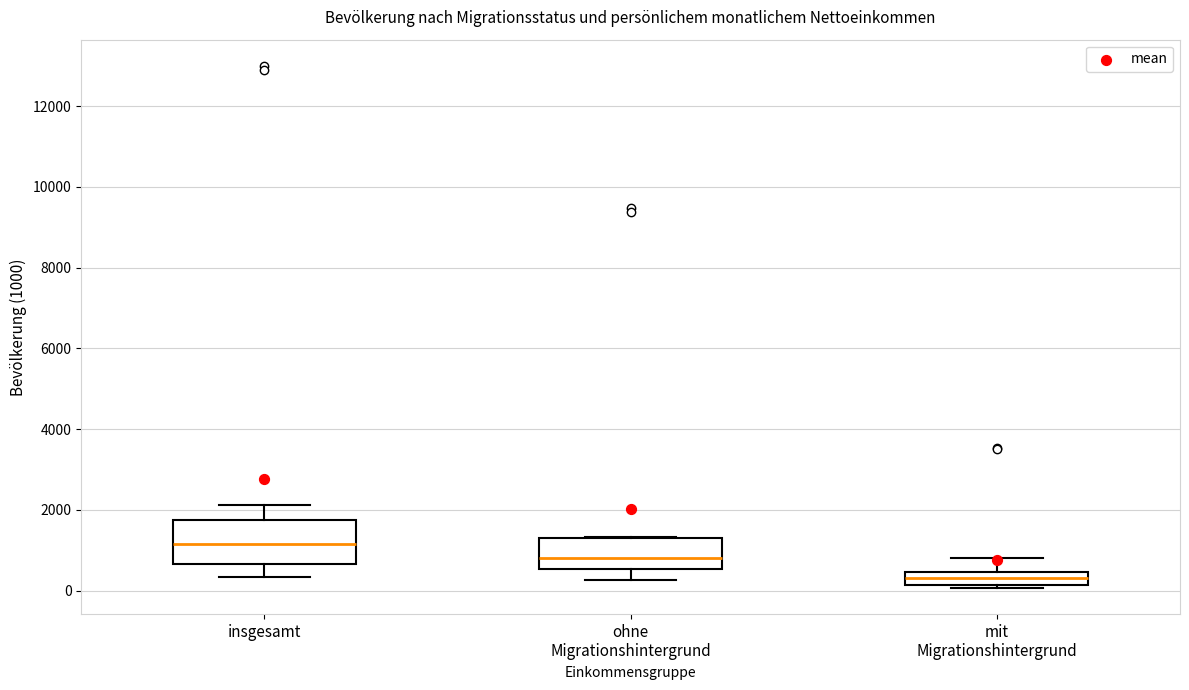

Which box's median line is the lowest?

mit Migrationshintergrund